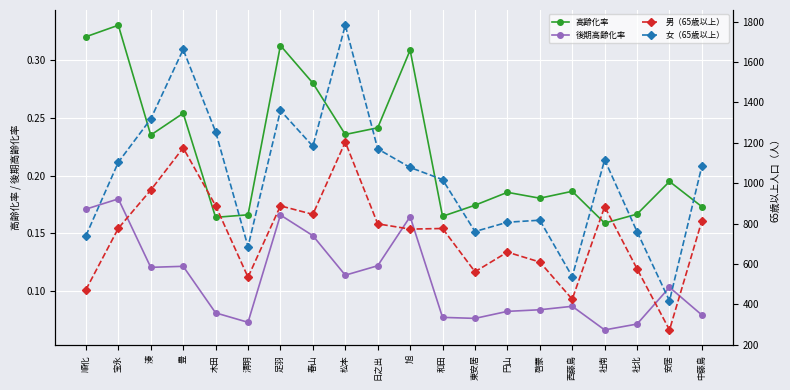

How many interior local peaks does the 後期高齢化率 series have?

6